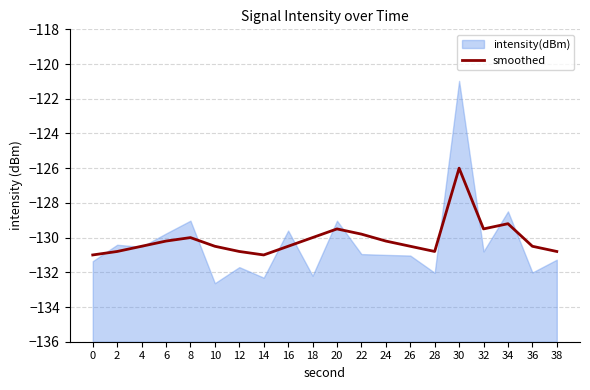

Reading left to right, what are all the values shown in this chart?

-131.0	-130.8	-130.5	-130.2	-130.0	-130.5	-130.8	-131.0	-130.5	-130.0	-129.5	-129.8	-130.2	-130.5	-130.8	-126.0	-129.5	-129.2	-130.5	-130.8